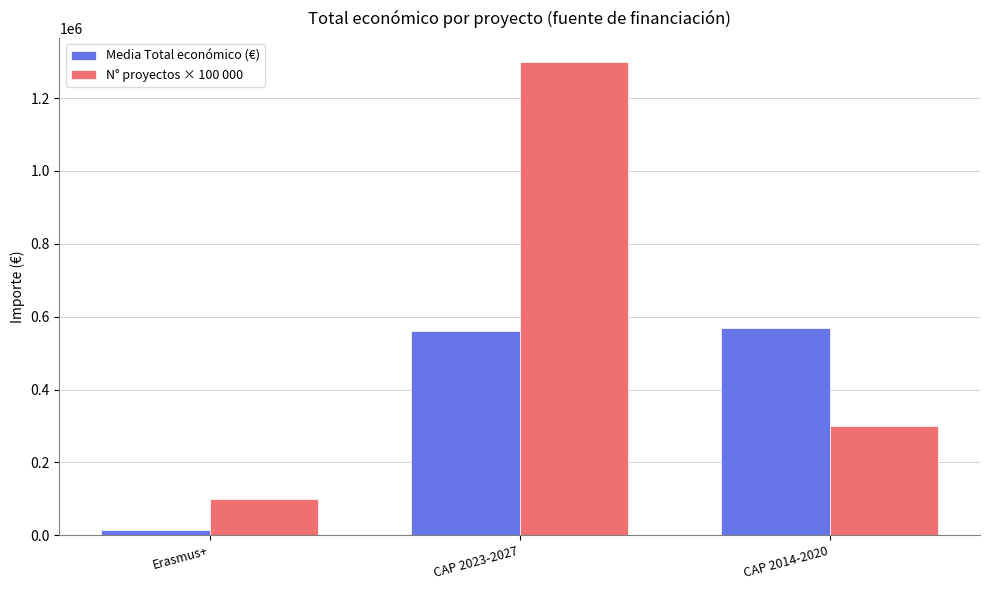

Which series changed the most between CAP 2023-2027 and CAP 2014-2020?

N° proyectos × 100 000